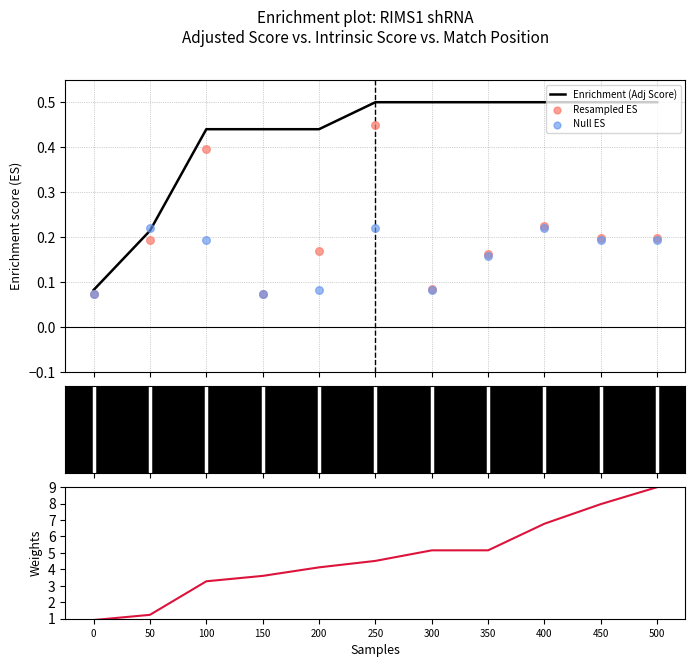

What is the total value across all series at 250?

5.7